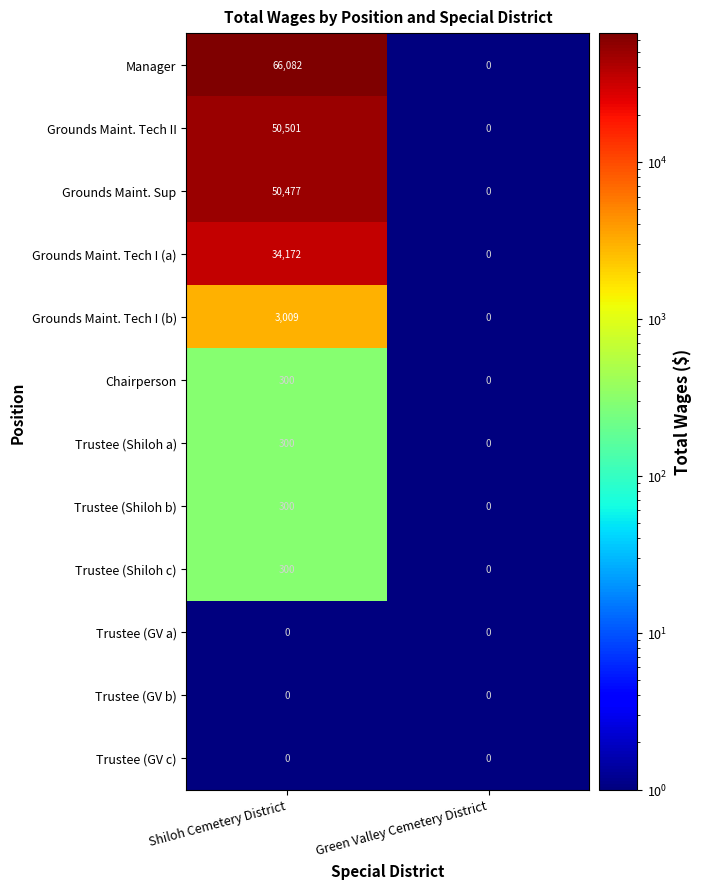

Between Shiloh Cemetery District and Green Valley Cemetery District, which series saw the biggest shift?

Manager